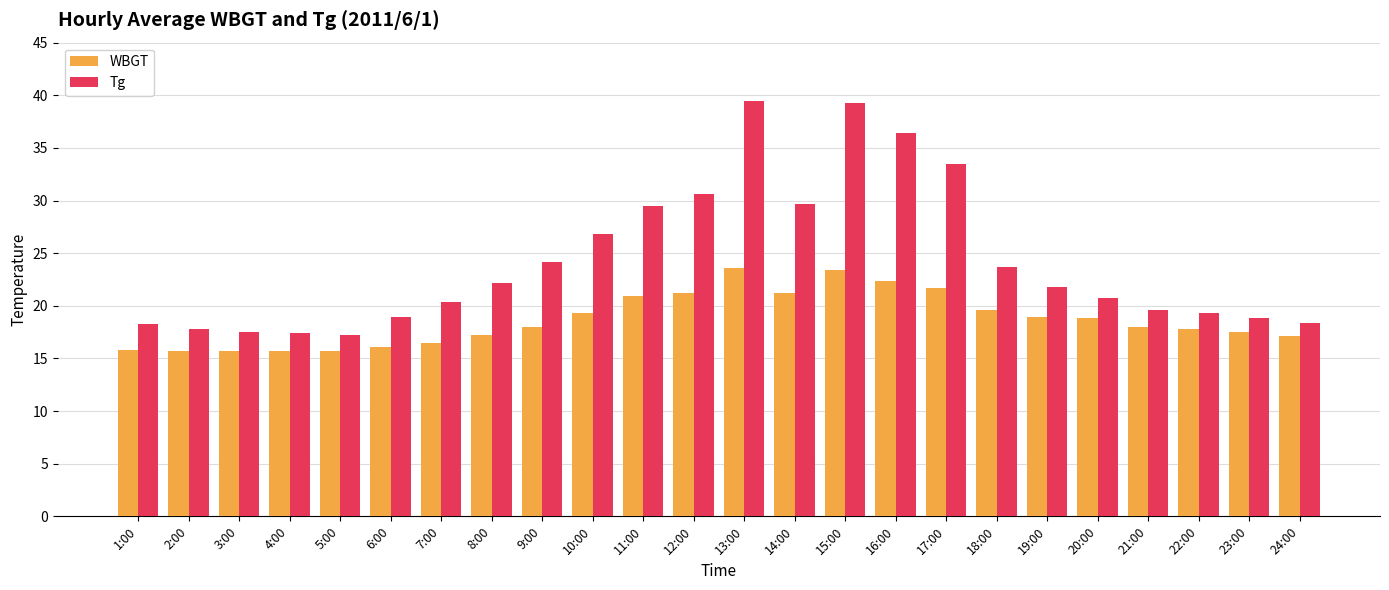

What is the total value across all series at 22:00?

37.1